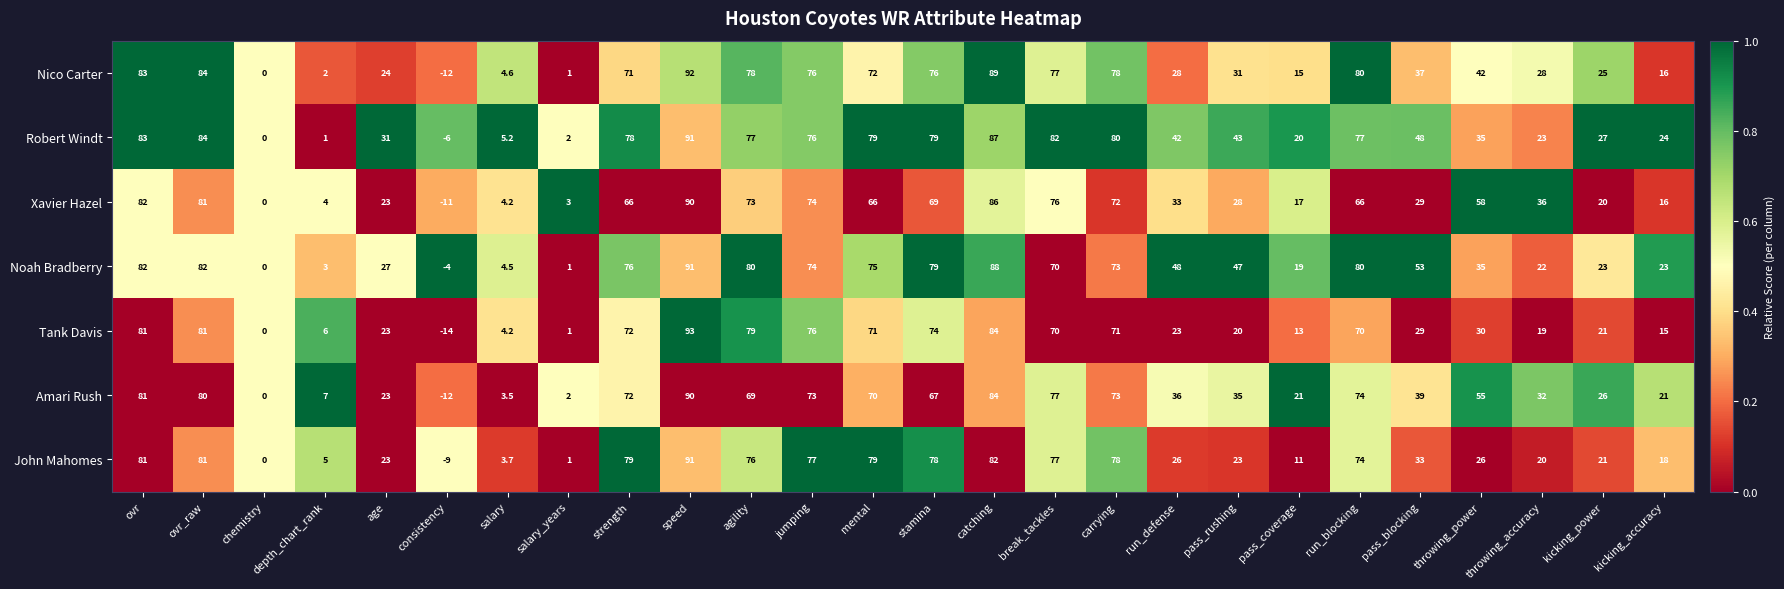

Is the value of Noah Bradberry at ovr greater than the value of Tank Davis at kicking_power?

Yes